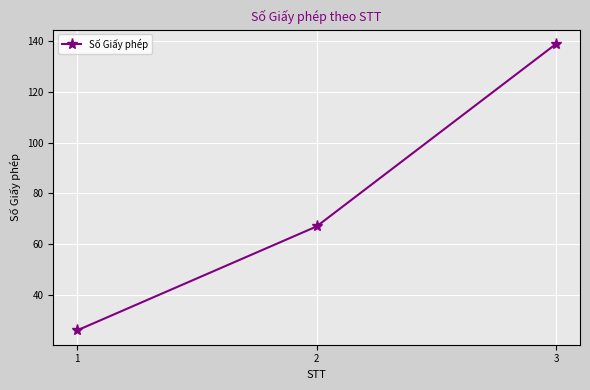

Reading right to left, transcribe all the data shown in this chart.

139	67	26